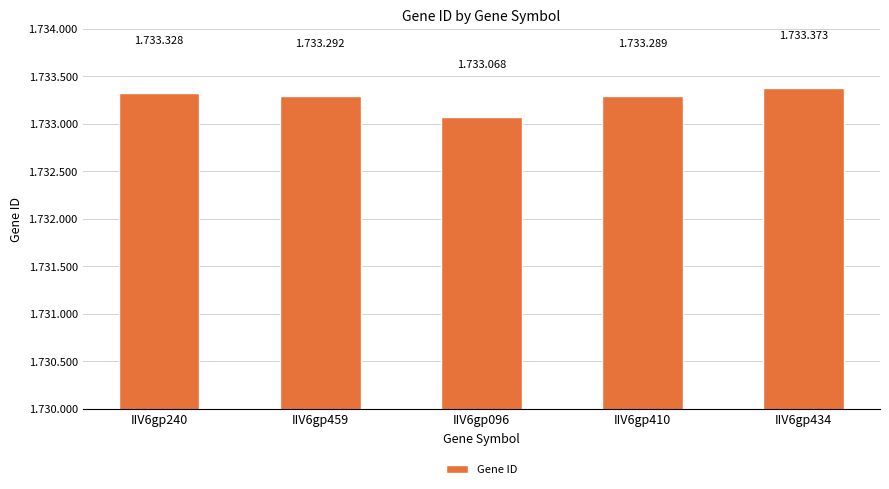

What is the label of the 3rd bar from the left?

IIV6gp096